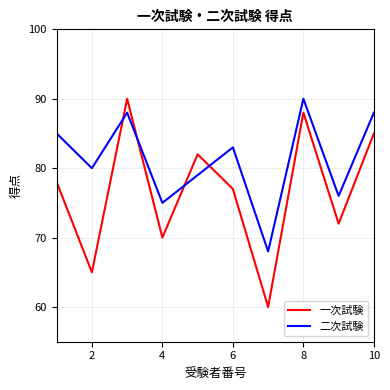

What is the difference between the maximum and minimum values in the 二次試験 series?

22